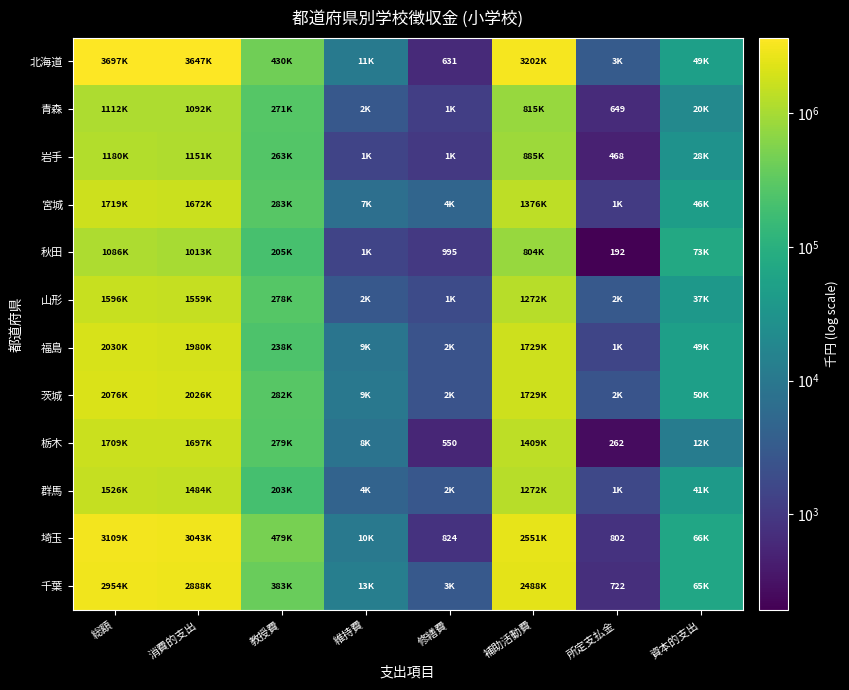

True or false: 青森 has a value of 649 at 所定支払金.

True